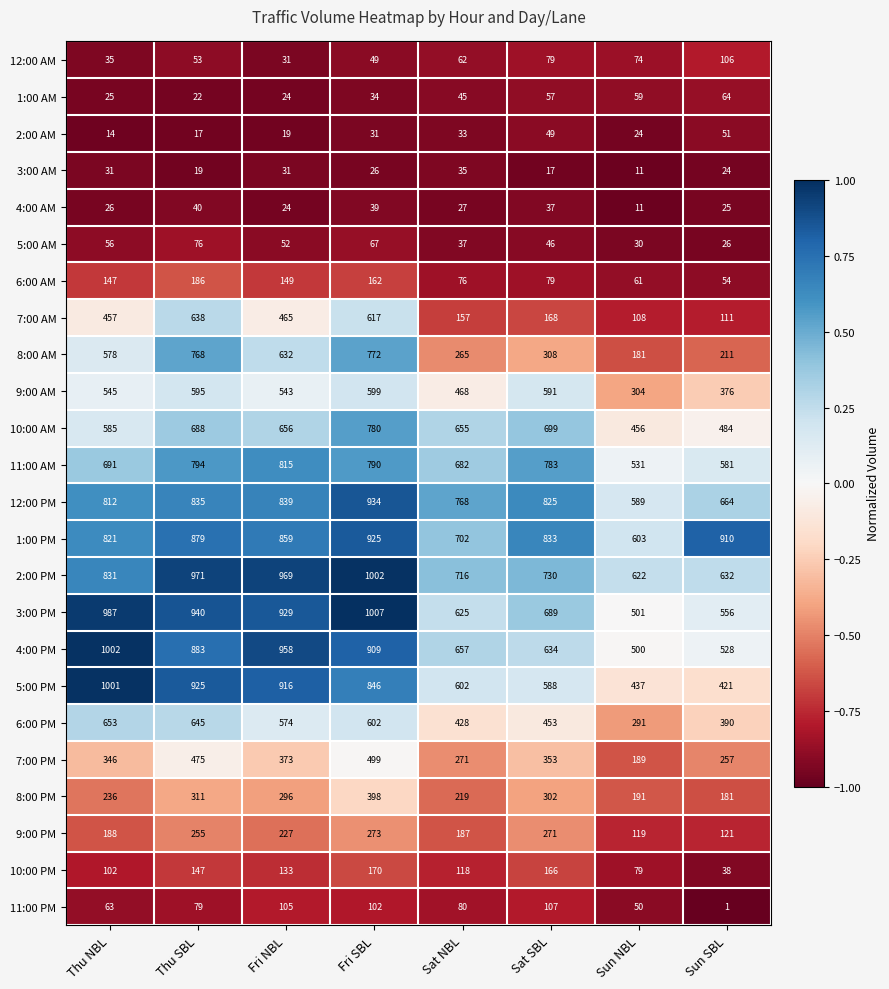

What is the spread (max minus min) of values at Thu NBL?

988